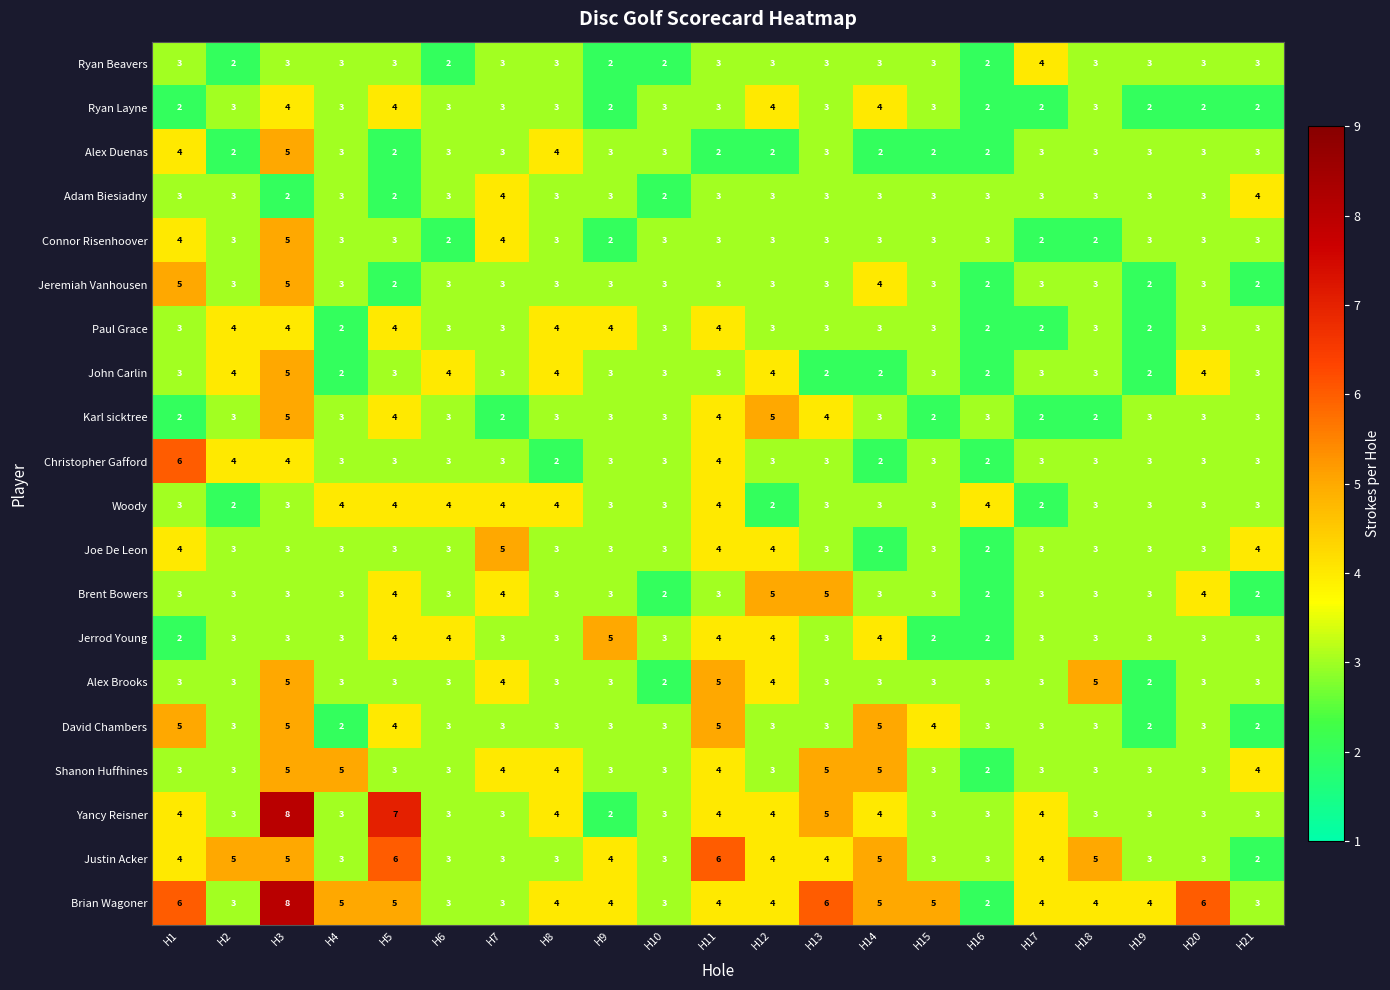

What is the difference between the maximum and minimum values in the Shanon Huffhines series?

3